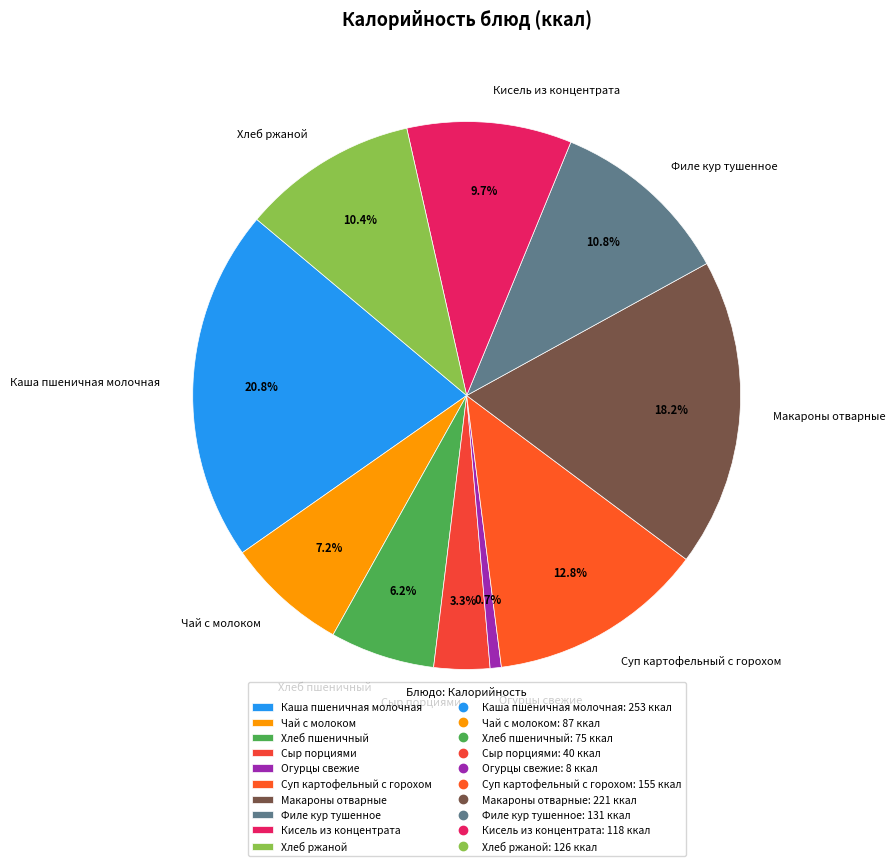

Is the sum of Каша пшеничная молочная and Кисель из концентрата greater than half?

No